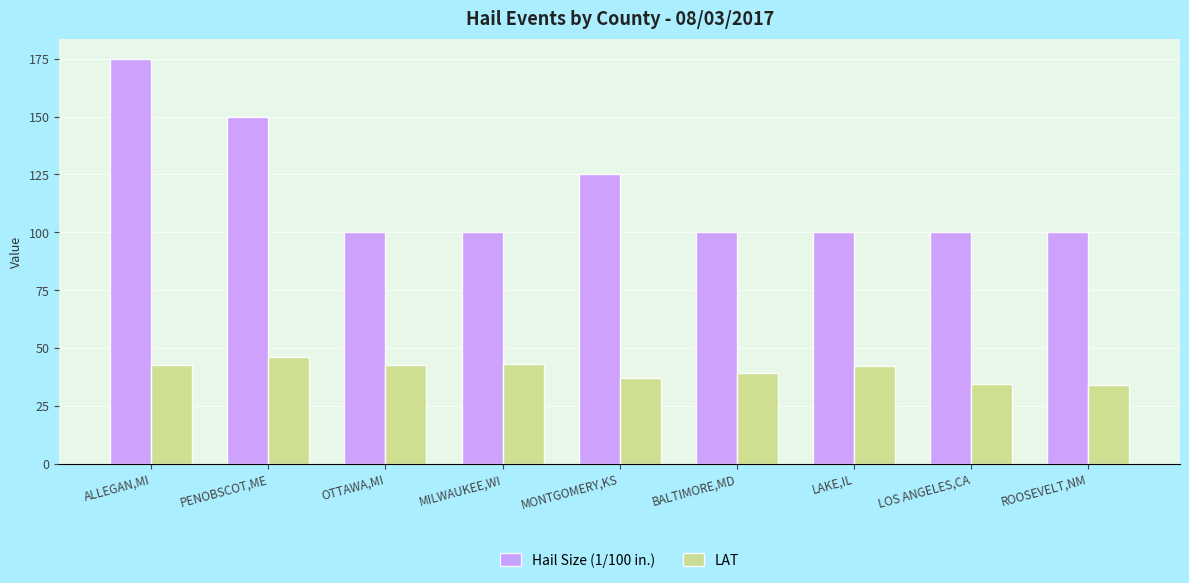

What is the difference between the maximum and minimum values in the LAT series?

11.9